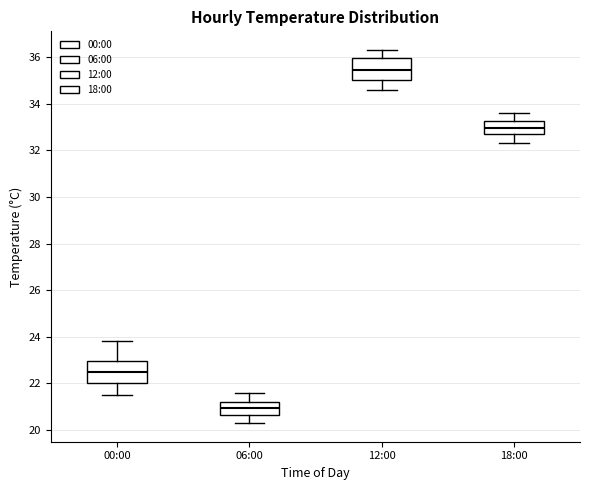

Which box has the lowest median line?

06:00